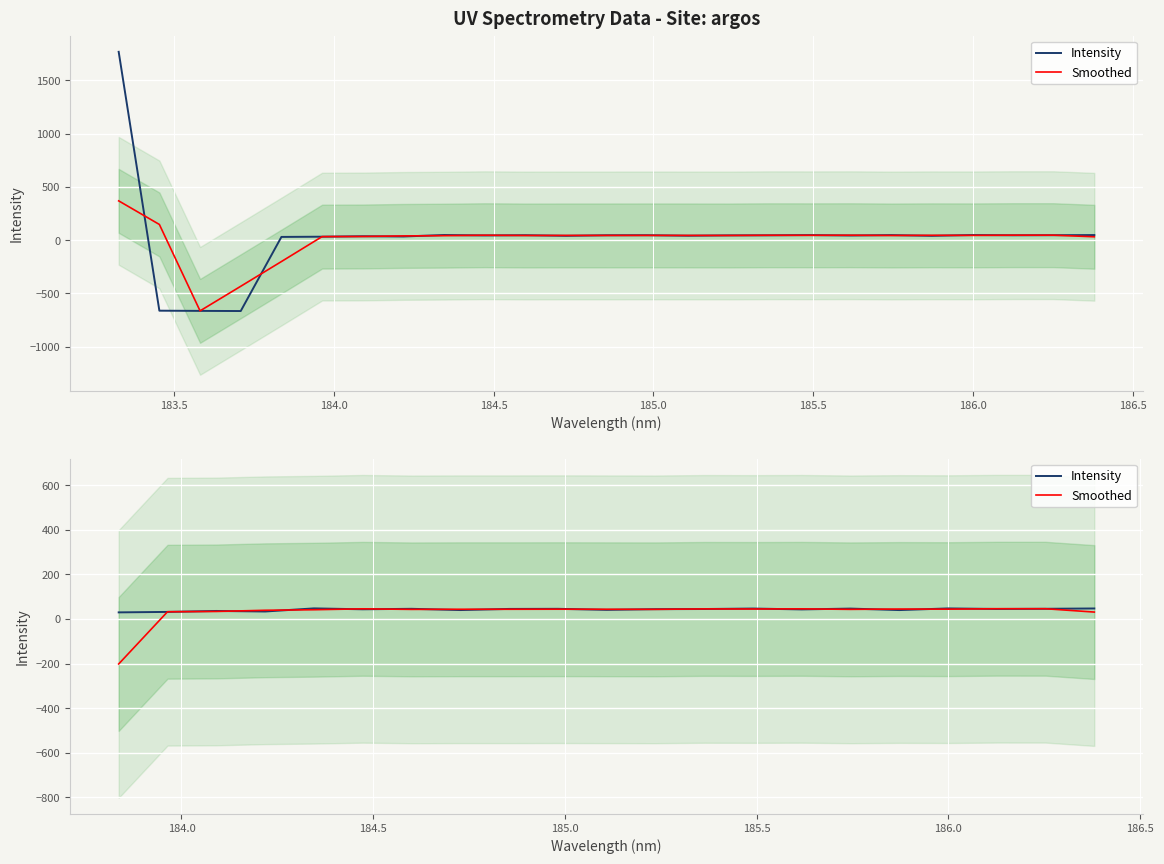

Does the chart display data point markers on the line(s)?

No